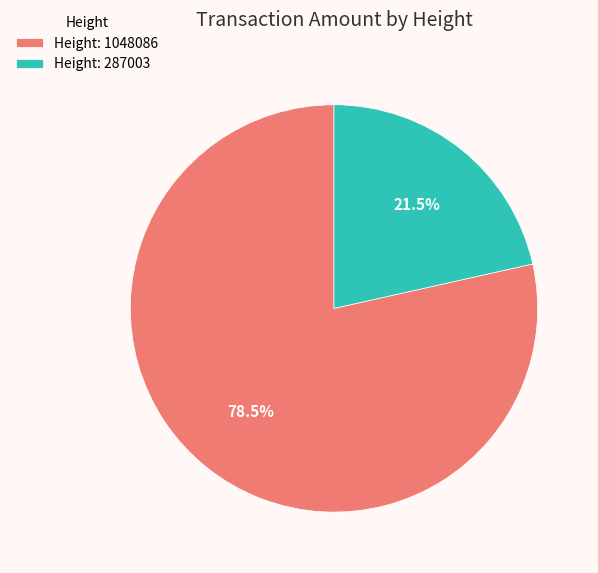

What is the total percentage of Height: 287003 and Height: 1048086?

100.0%